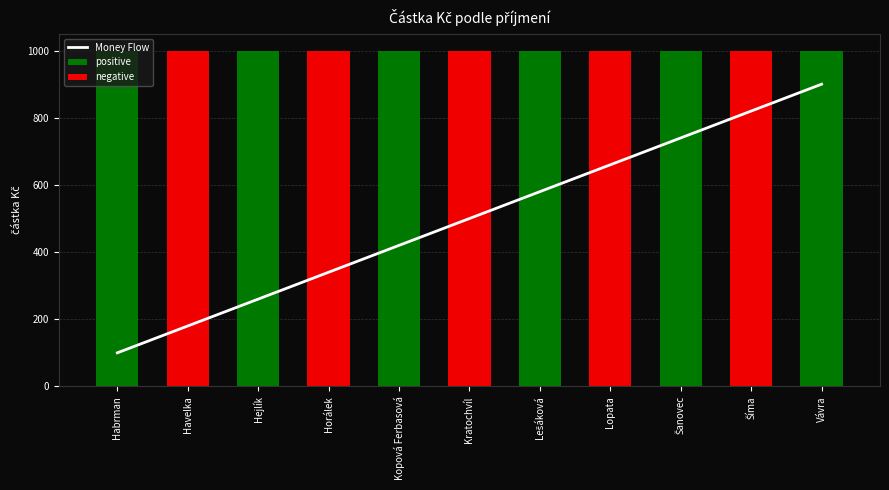

The chart shows a value of 420.0 at Kopová Ferbasová. True or false?

True